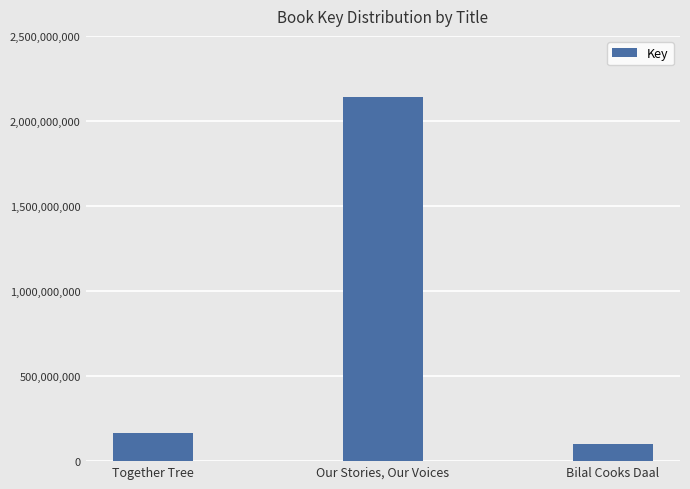

What position from the left is Together Tree?

1